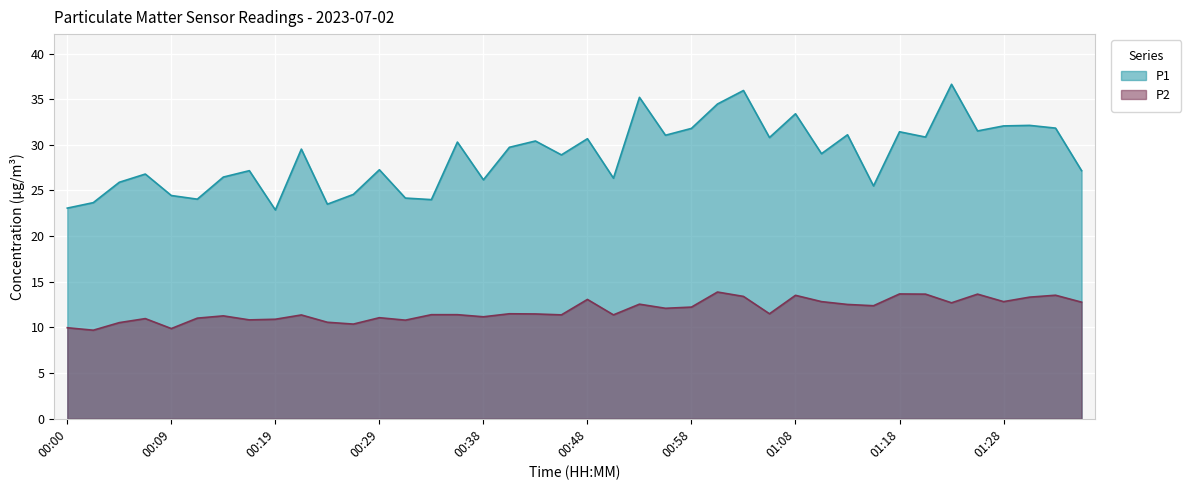

Reading left to right, extract all data points from this chart.

P1: 00:00=23.1	00:02=23.7	00:04=25.9	00:07=26.8	00:09=24.4	00:12=24.1	00:14=26.5	00:17=27.2	00:19=22.9	00:21=29.5	00:24=23.5	00:26=24.6	00:29=27.3	00:31=24.2	00:34=24.0	00:36=30.3	00:38=26.2	00:41=29.7	00:43=30.4	00:46=28.9	00:48=30.7	00:51=26.4	00:53=35.2	00:56=31.1	00:58=31.8	01:01=34.5	01:03=36.0	01:06=30.8	01:08=33.4	01:11=29.0	01:13=31.1	01:16=25.5	01:18=31.4	01:21=30.9	01:23=36.6	01:25=31.5	01:28=32.1	01:30=32.1	01:33=31.8	01:35=27.2
P2: 00:00=10.0	00:02=9.7	00:04=10.5	00:07=11.0	00:09=9.9	00:12=11.0	00:14=11.3	00:17=10.8	00:19=10.9	00:21=11.4	00:24=10.6	00:26=10.4	00:29=11.1	00:31=10.8	00:34=11.4	00:36=11.4	00:38=11.2	00:41=11.5	00:43=11.5	00:46=11.4	00:48=13.1	00:51=11.4	00:53=12.6	00:56=12.1	00:58=12.2	01:01=13.9	01:03=13.4	01:06=11.5	01:08=13.5	01:11=12.8	01:13=12.5	01:16=12.4	01:18=13.7	01:21=13.7	01:23=12.7	01:25=13.7	01:28=12.8	01:30=13.3	01:33=13.5	01:35=12.8